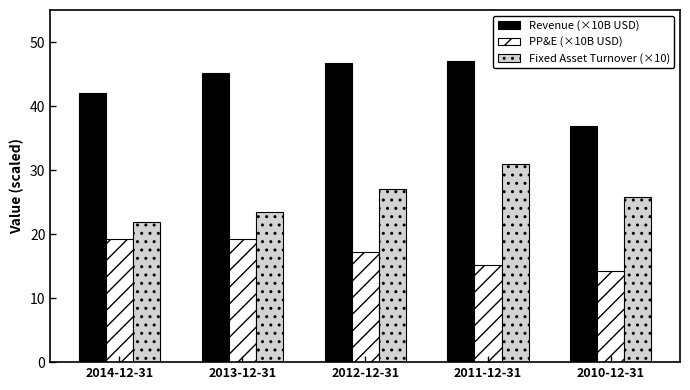

Where does the Fixed Asset Turnover (×10) series first go above 25?

2012-12-31